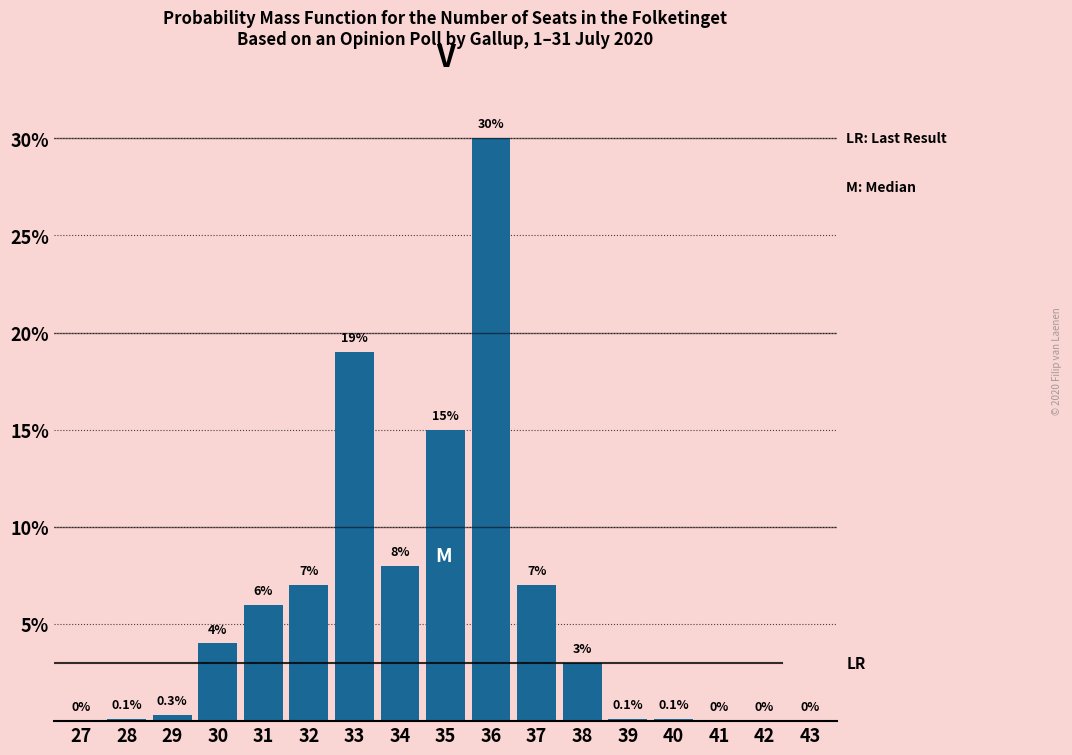

Reading left to right, transcribe all the data shown in this chart.

27=0.0	28=0.1	29=0.3	30=4.0	31=6.0	32=7.0	33=19.0	34=8.0	35=15.0	36=30.0	37=7.0	38=3.0	39=0.1	40=0.1	41=0.0	42=0.0	43=0.0